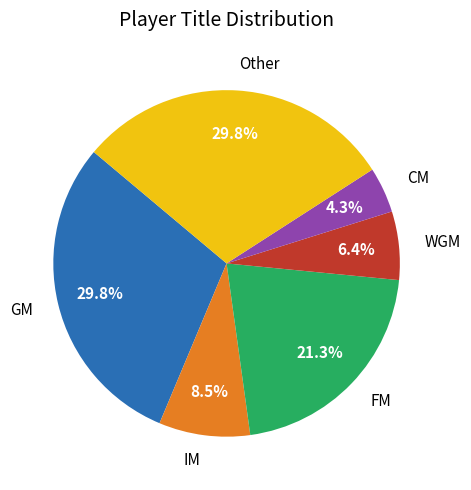

Is there a majority slice in this chart?

No